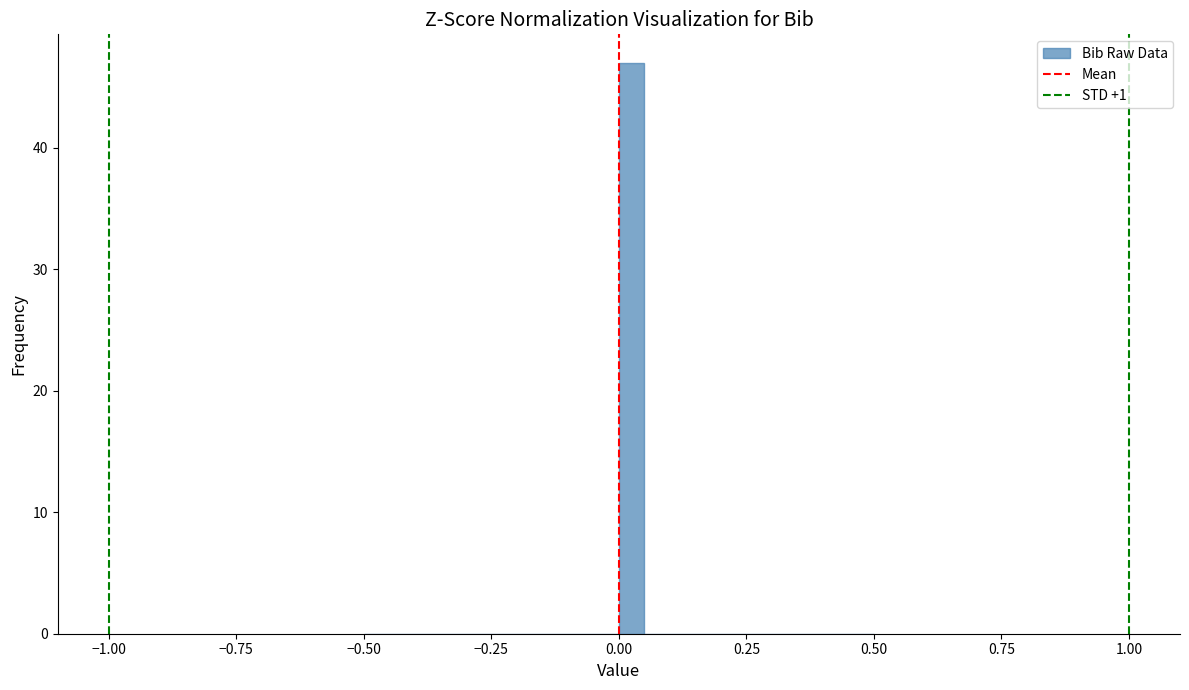

Around what value on the x-axis is the tallest bar? Give the approximate position of its centre, as read against the axis.

0.05